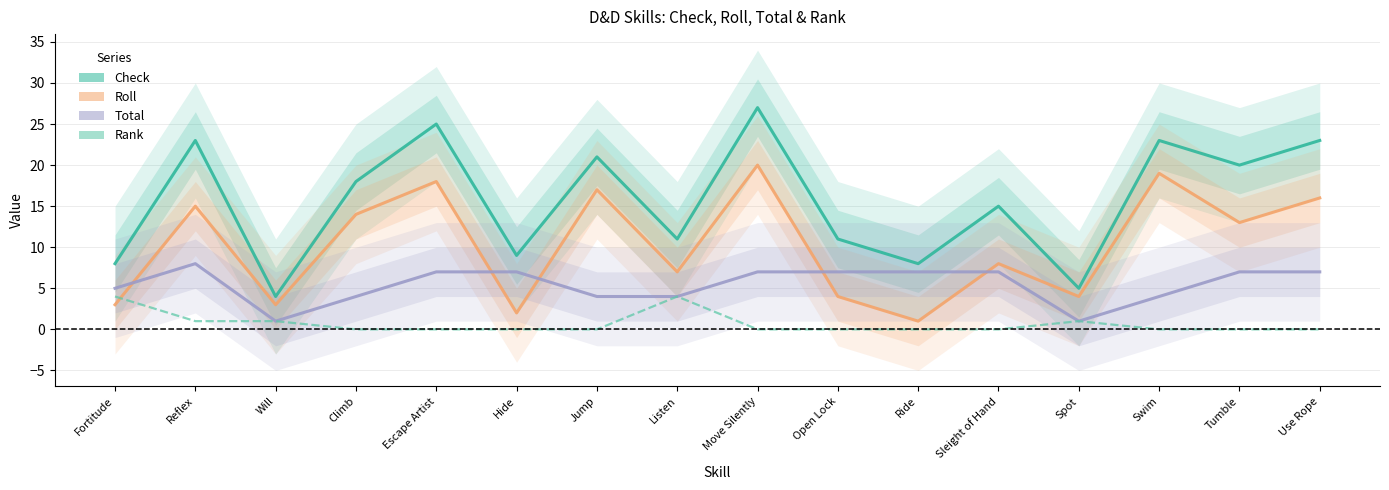

Is the value of Roll at Tumble greater than the value of Check at Hide?

Yes